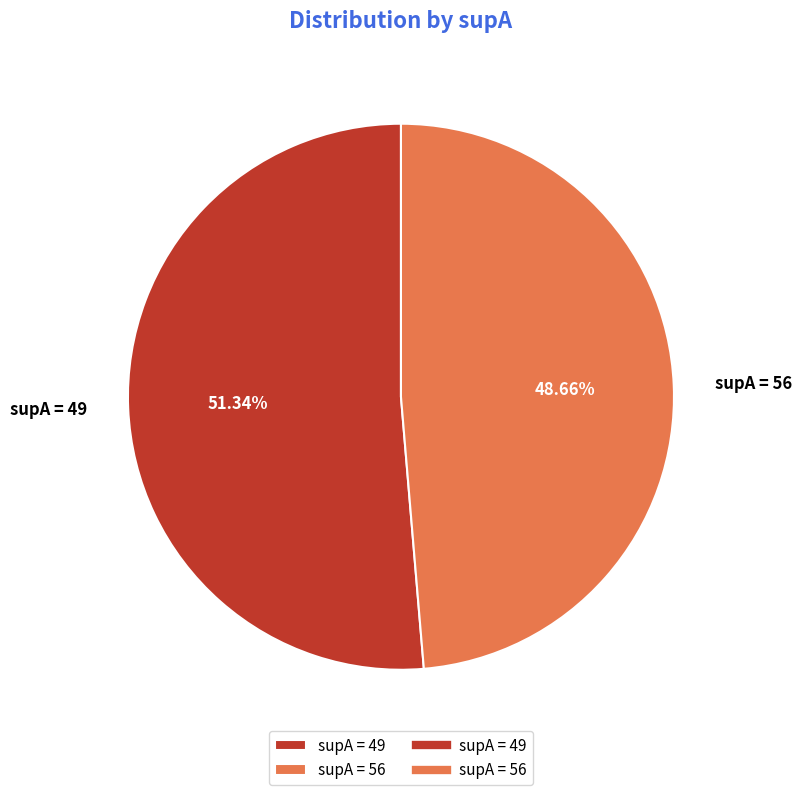

What is the largest slice in the pie chart?

supA = 49